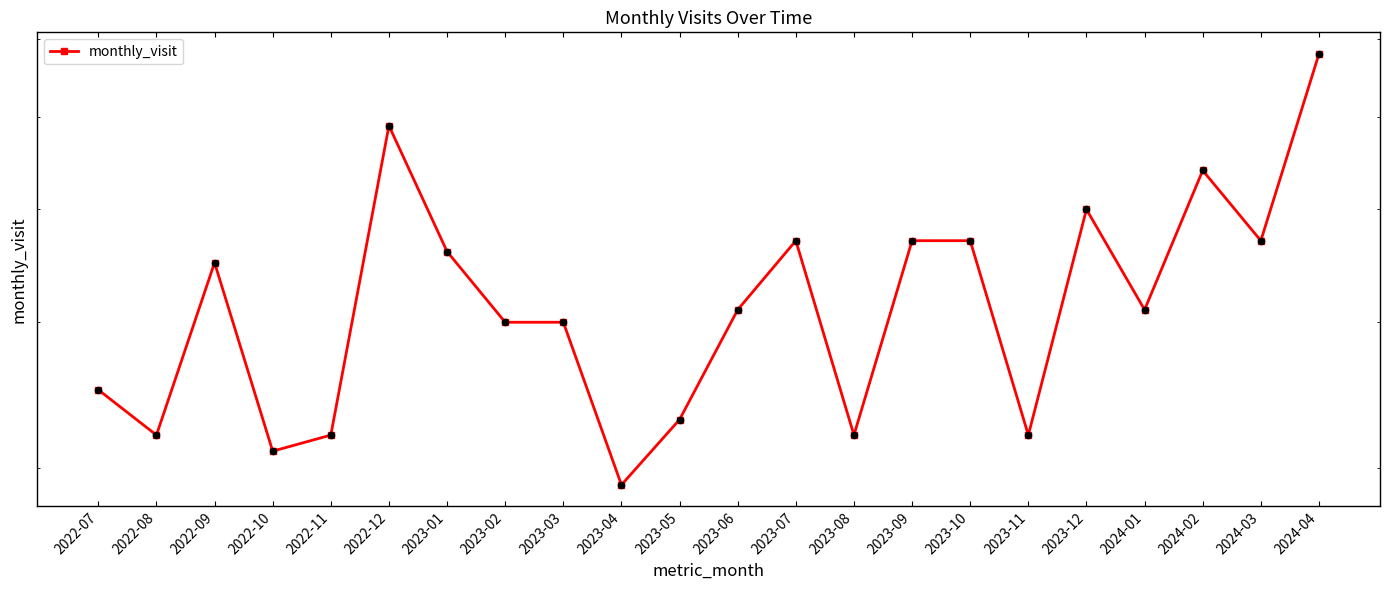

Approximately how many times larger is the value at 2023-06 compared to 2023-12?

0.8